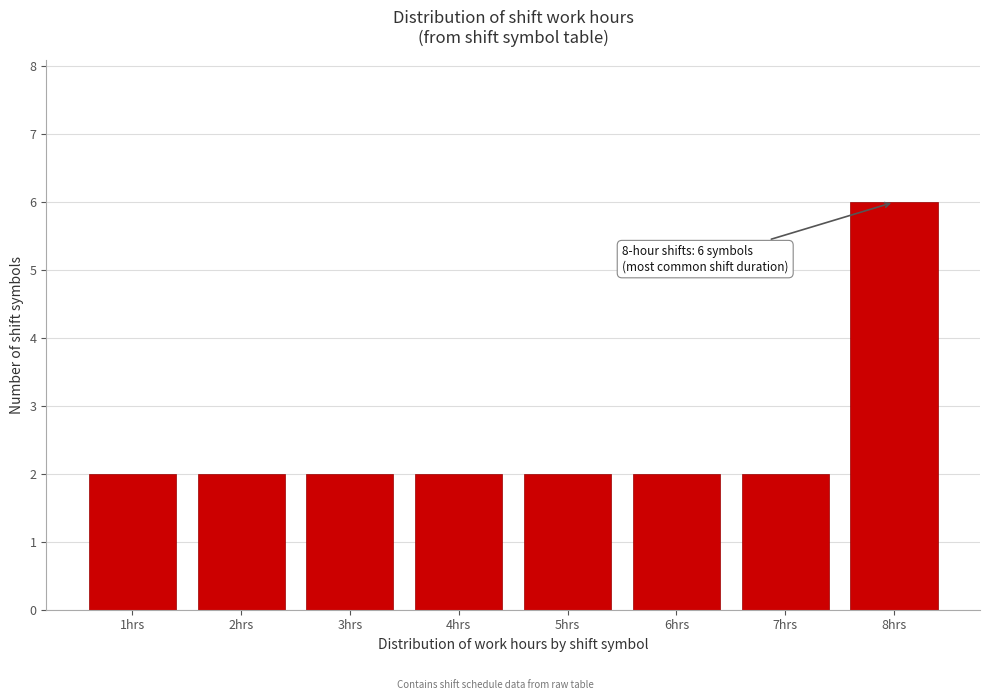

Over which range of the x-axis is the bar tallest?

7.5 to 8.5